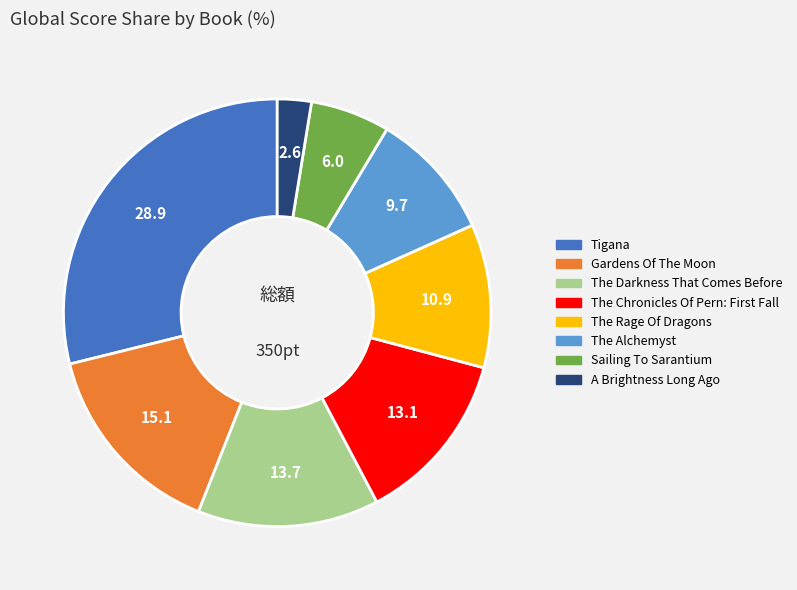

What is the largest slice in the pie chart?

Tigana